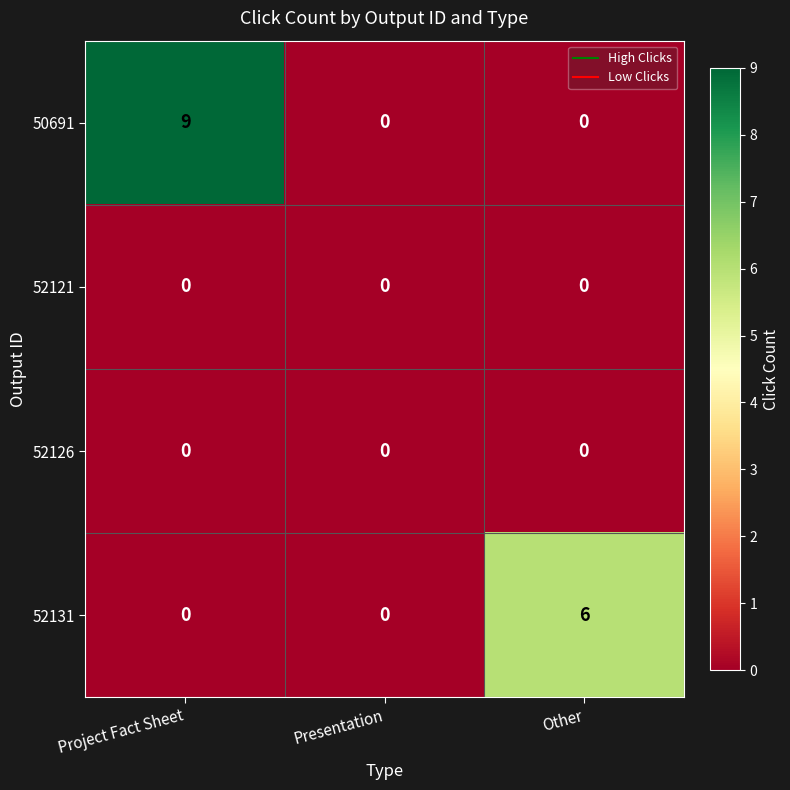

True or false: 52126 has a value of 0 at Other.

True